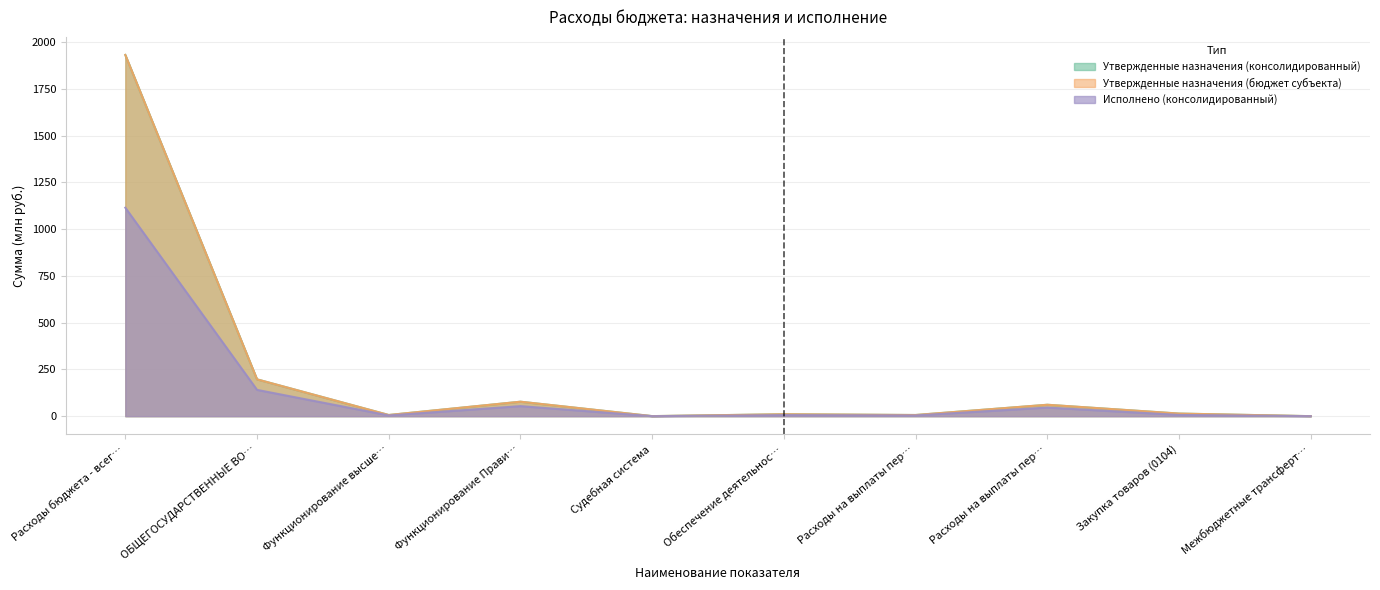

What is the label of the 2nd point from the right?

Закупка товаров (0104)